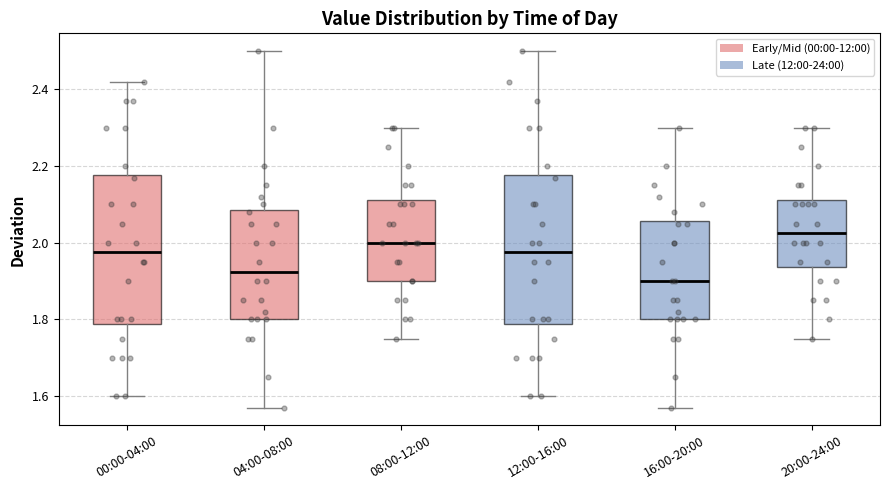

Which box has the lowest median line?

16:00-20:00